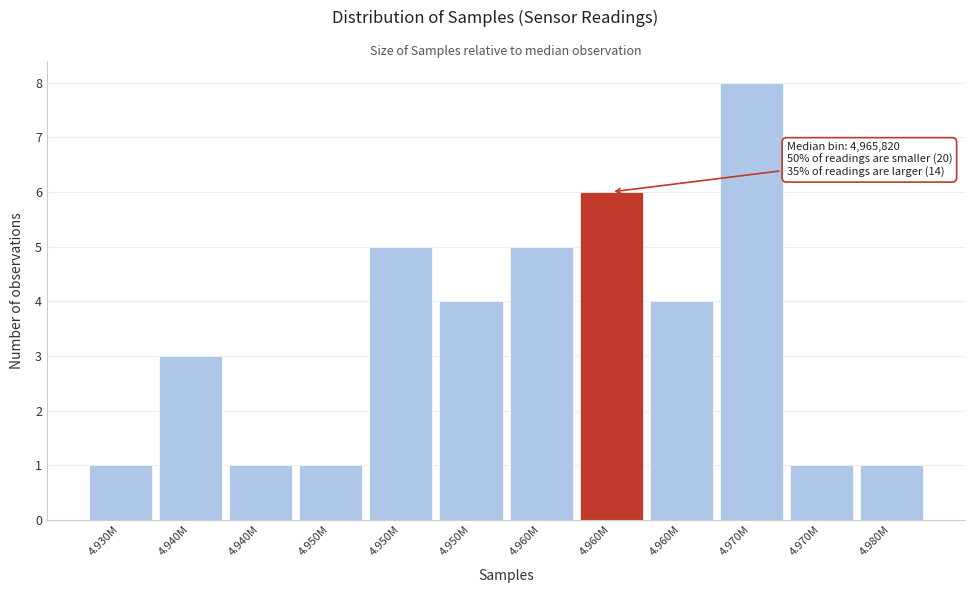

Count the number of categories in the chart.

12